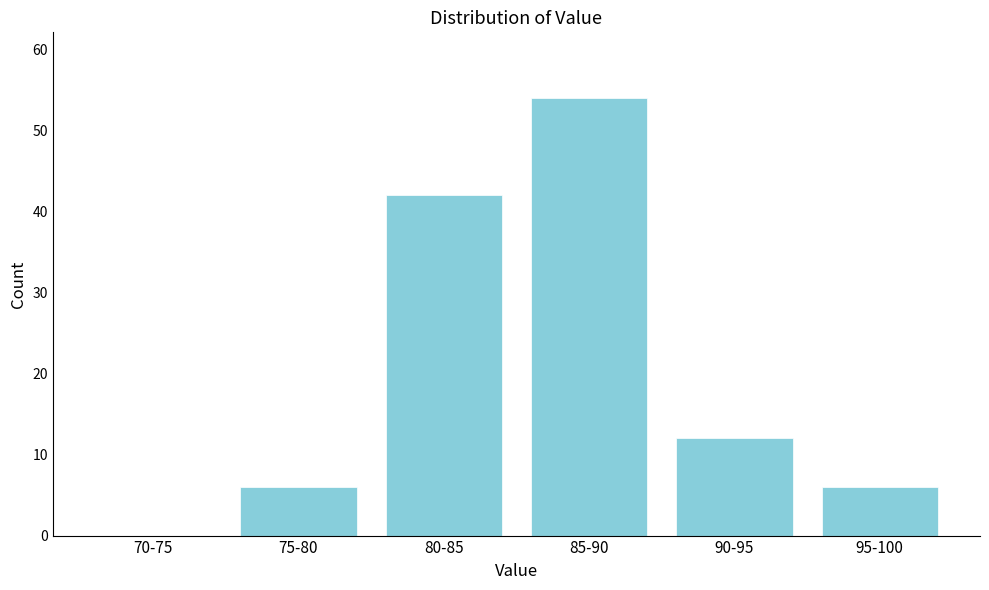

Reading right to left, what are all the values shown in this chart?

95-100=6	90-95=12	85-90=54	80-85=42	75-80=6	70-75=0